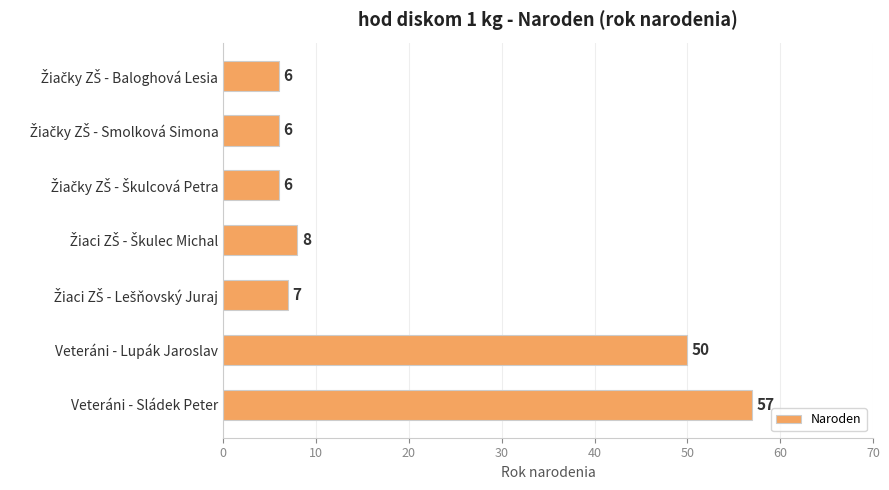

What is the sum of all values?

140